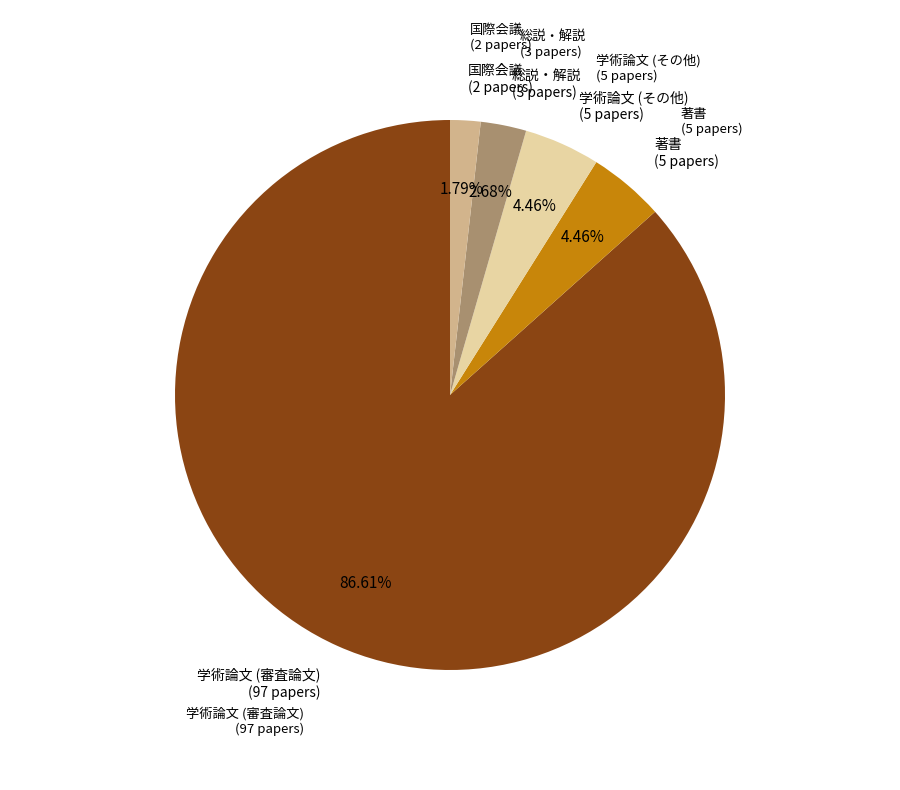

Is there a majority slice in this chart?

Yes